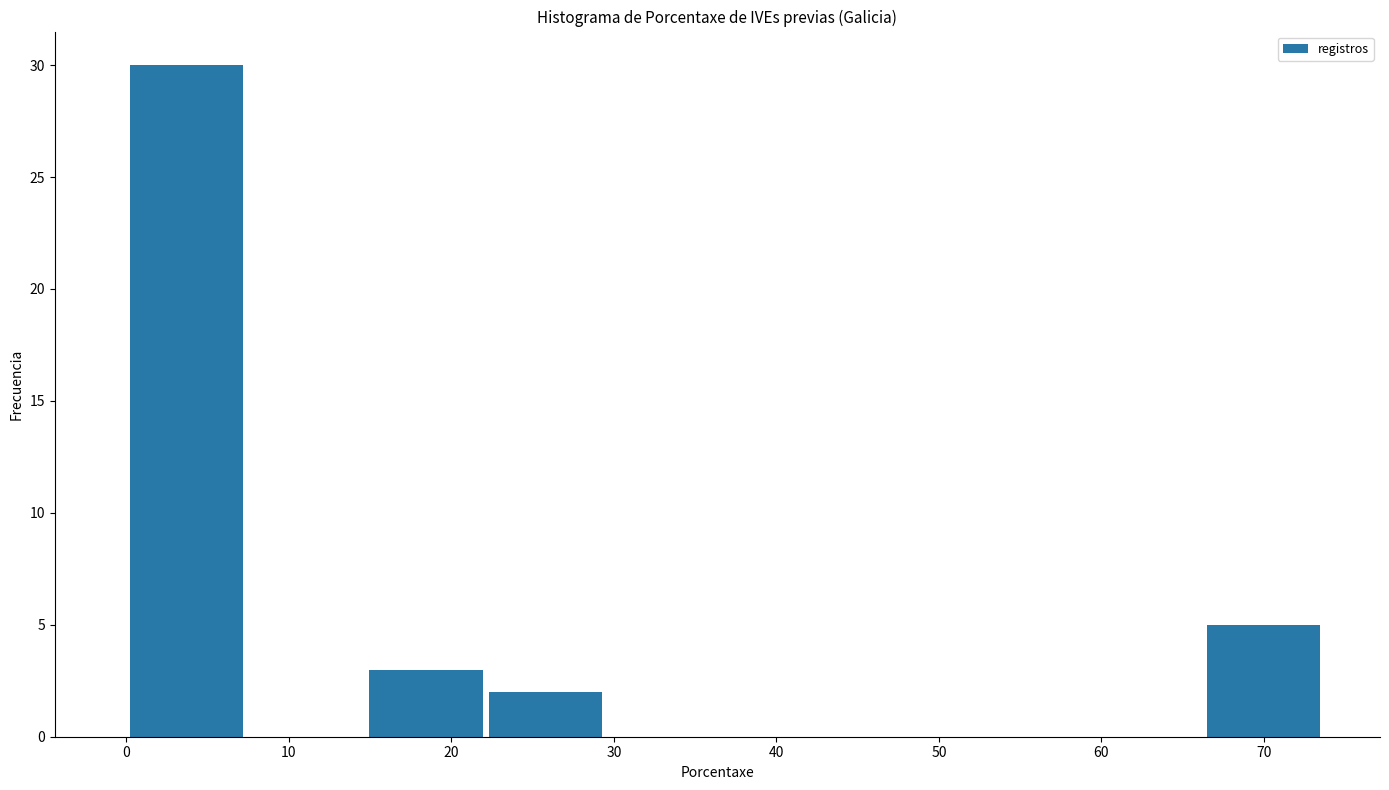

Reading left to right, list every bar in this chart as the range it spans on the x-axis followed by its height. Neither the bar edges nor the heights are printed on the chart, so give them approximately, as read against the axes.

0 to 7: 30
7 to 15: 0
15 to 22: 3
22 to 29: 2
29 to 37: 0
37 to 44: 0
44 to 52: 0
52 to 59: 0
59 to 66: 0
66 to 74: 5